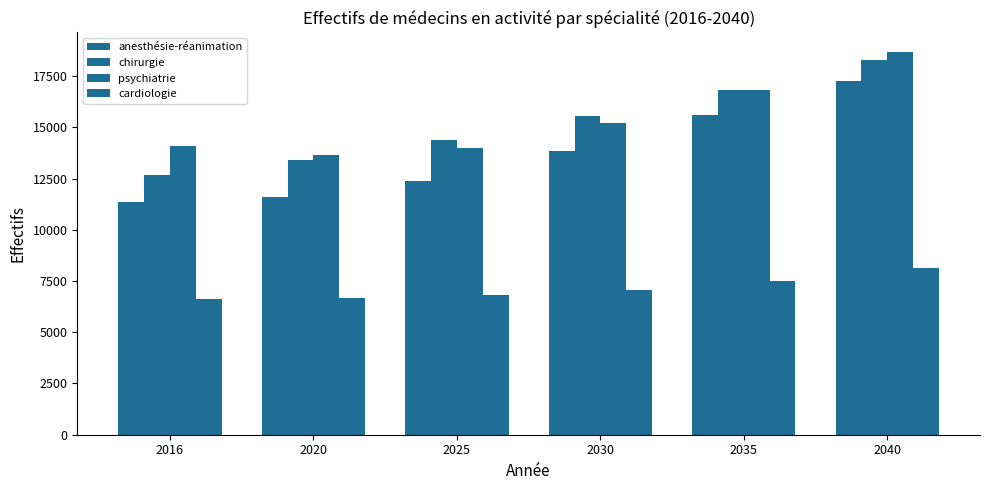

True or false: psychiatrie has a value of 13652.8 at 2020.

True